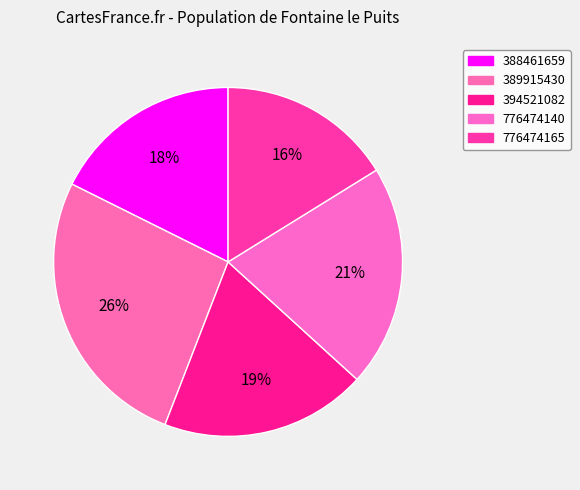

Does 776474165 represent more than half of the total?

No